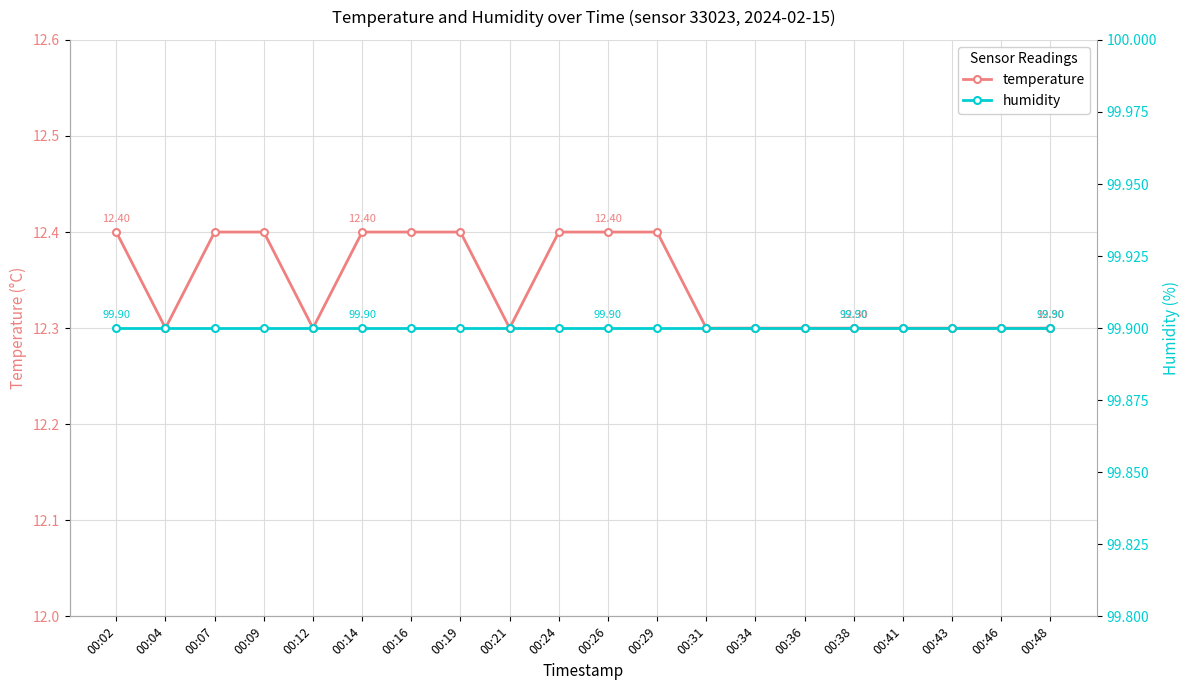

At which category is the sum across all series the highest?

00:02